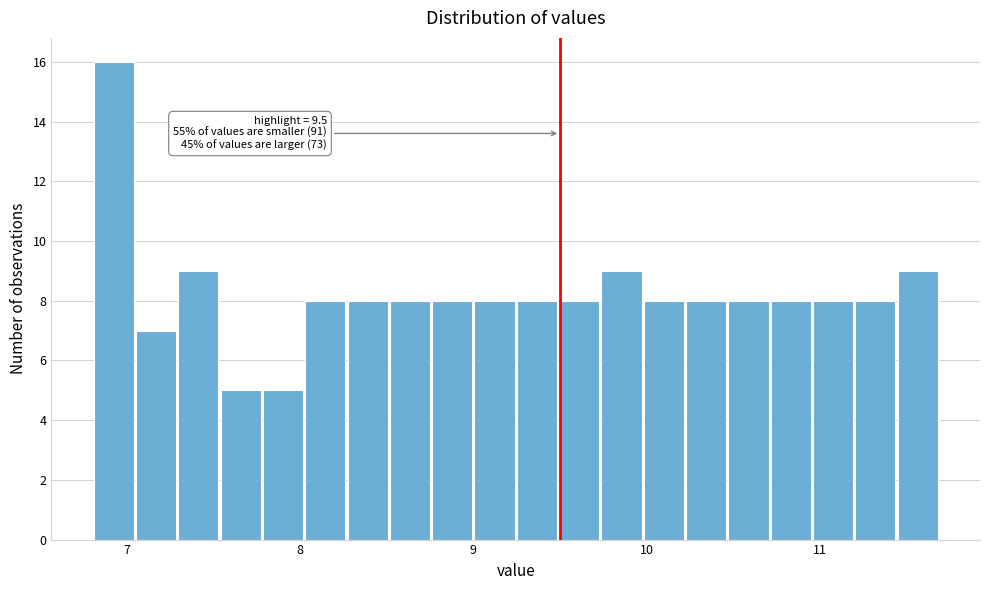

Read against the x-axis, roughly where is the centre of the tallest bar?

6.9